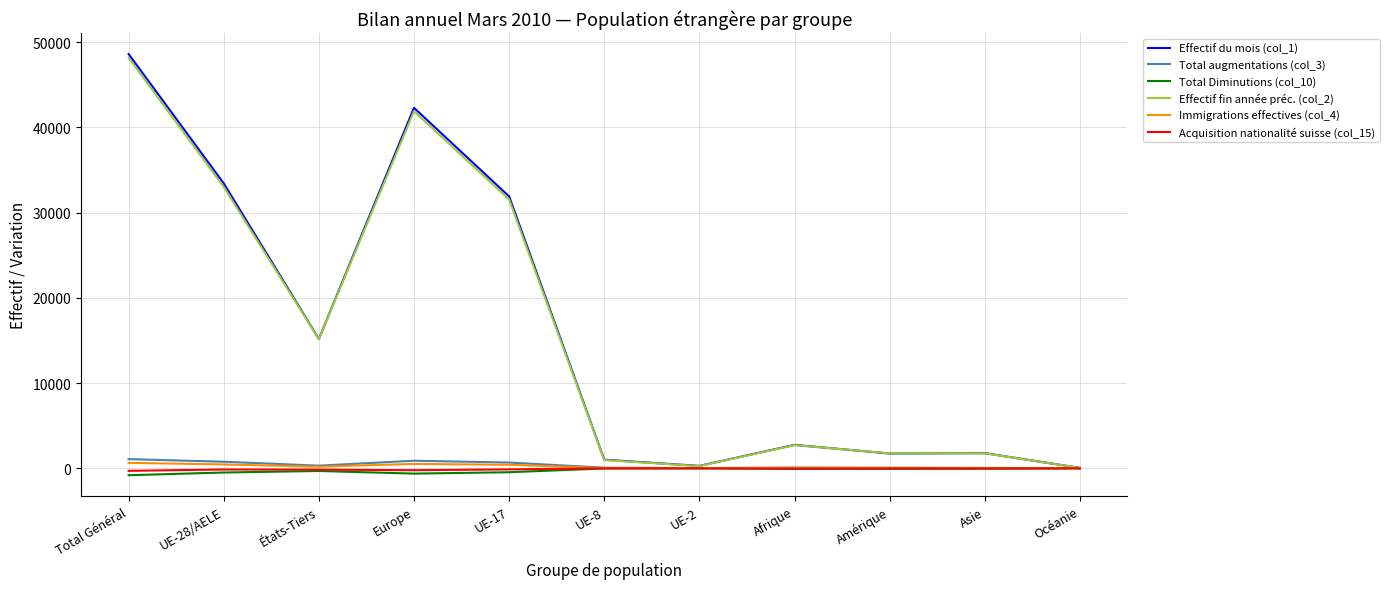

The Total Diminutions (col_10) series shows -463 at UE-17. True or false?

True